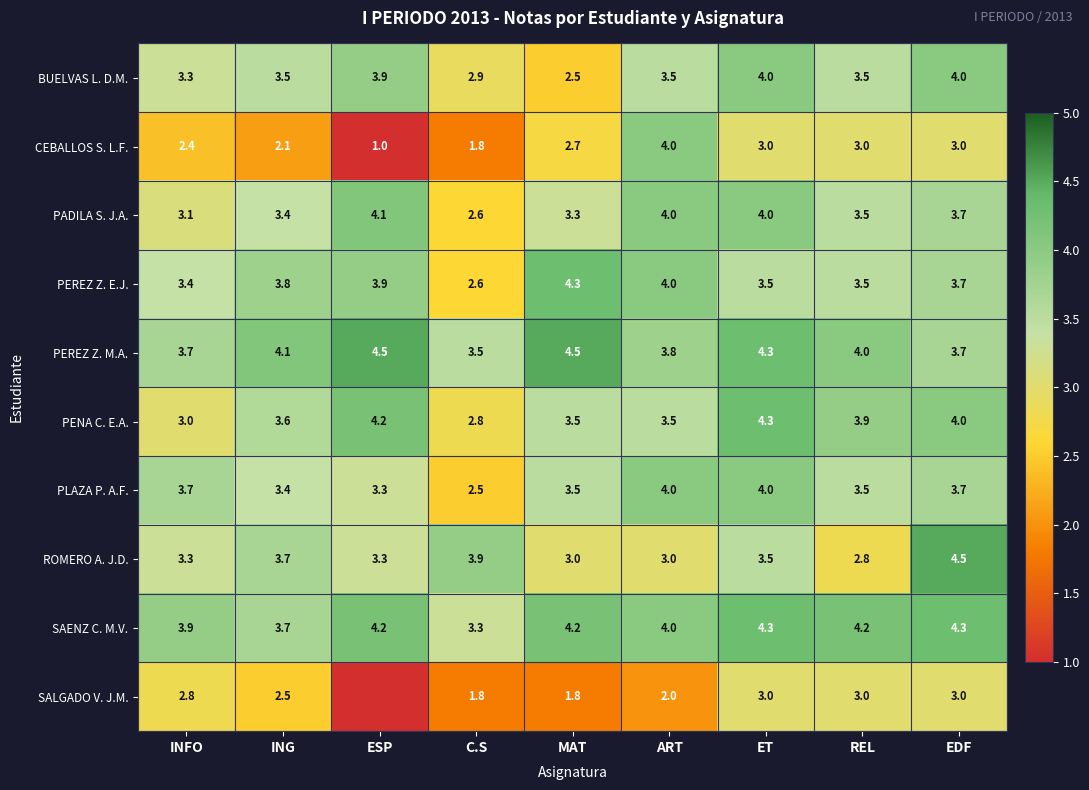

What is the average value of the ROMERO A. J.D. series?

3.4